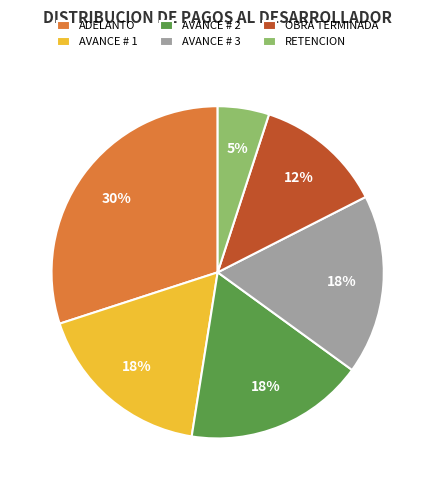

Do AVANCE # 2 and RETENCION together represent more than half of the pie?

No